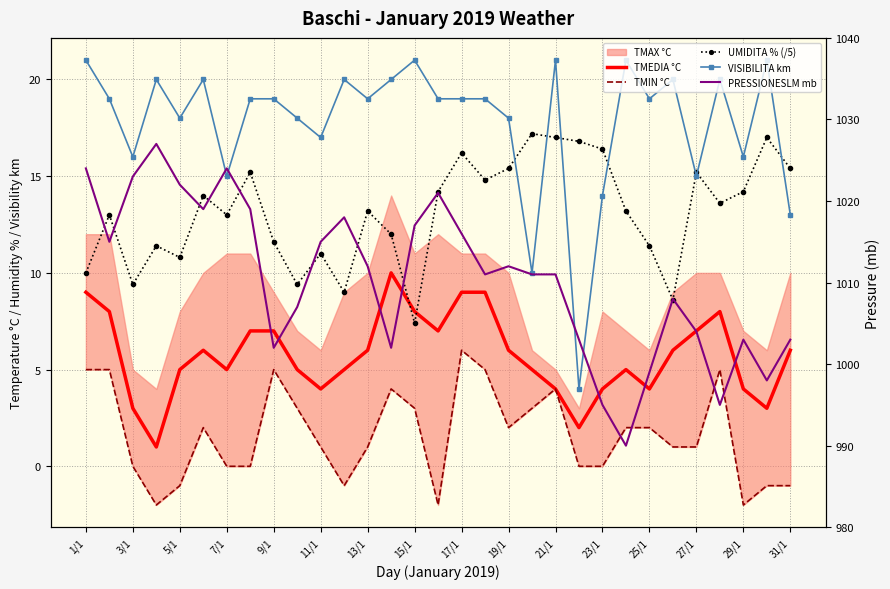

Between 23 and 29, which is larger?

23